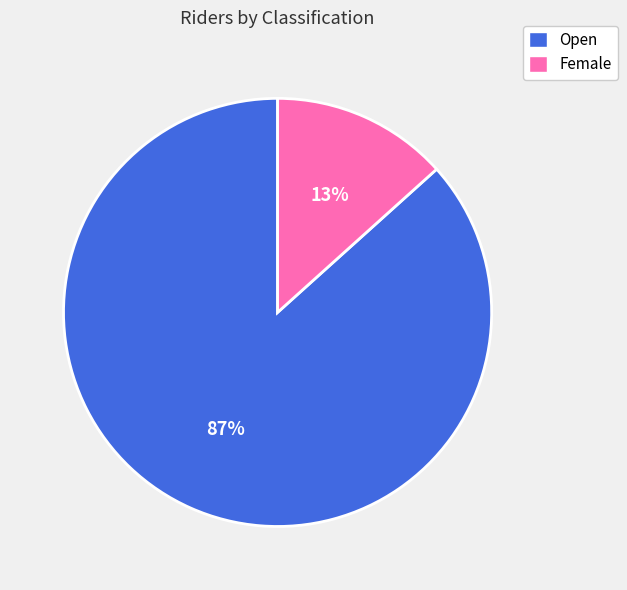

How many slices are in this pie chart?

2